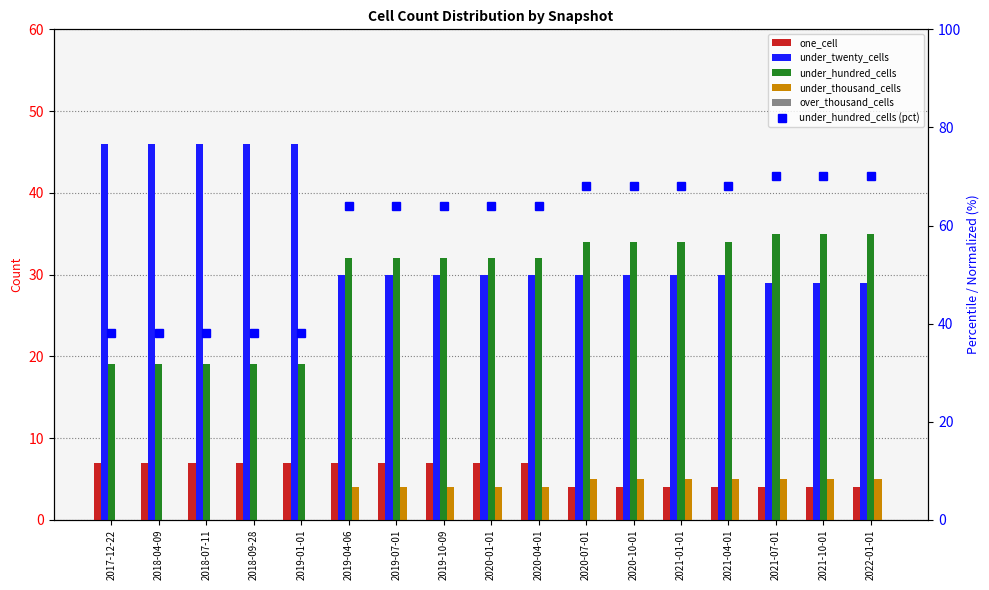

At which label does one_cell reach its minimum?

2020-07-01